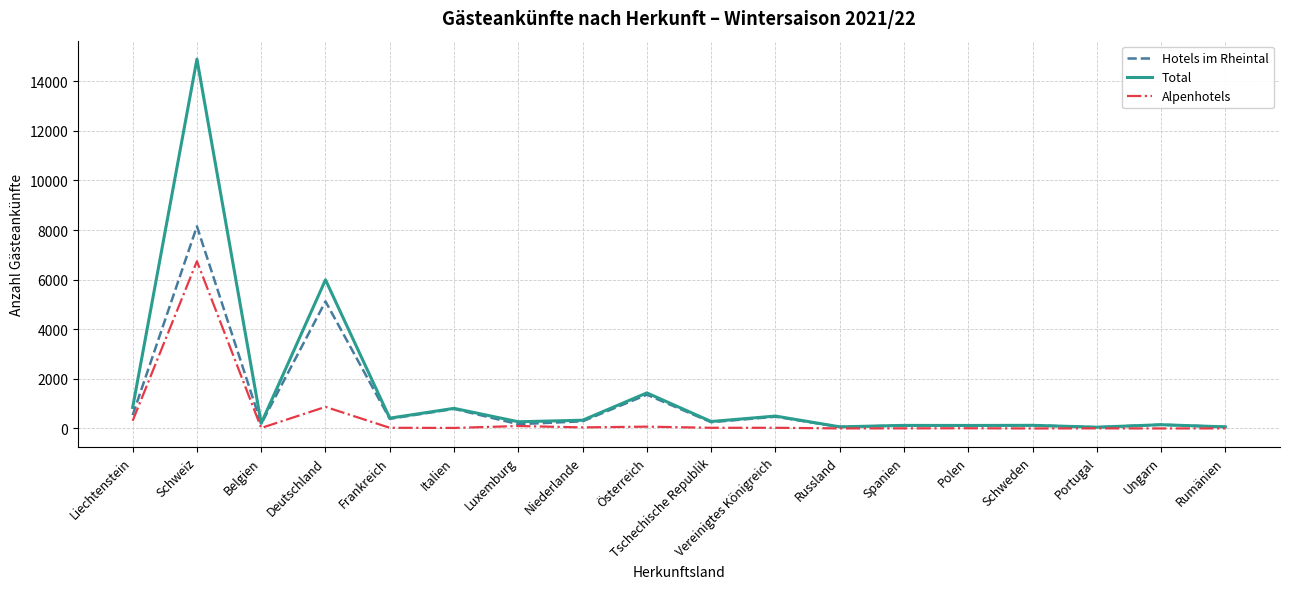

Rank the series by their average value, from lowest to highest.

Alpenhotels, Hotels im Rheintal, Total